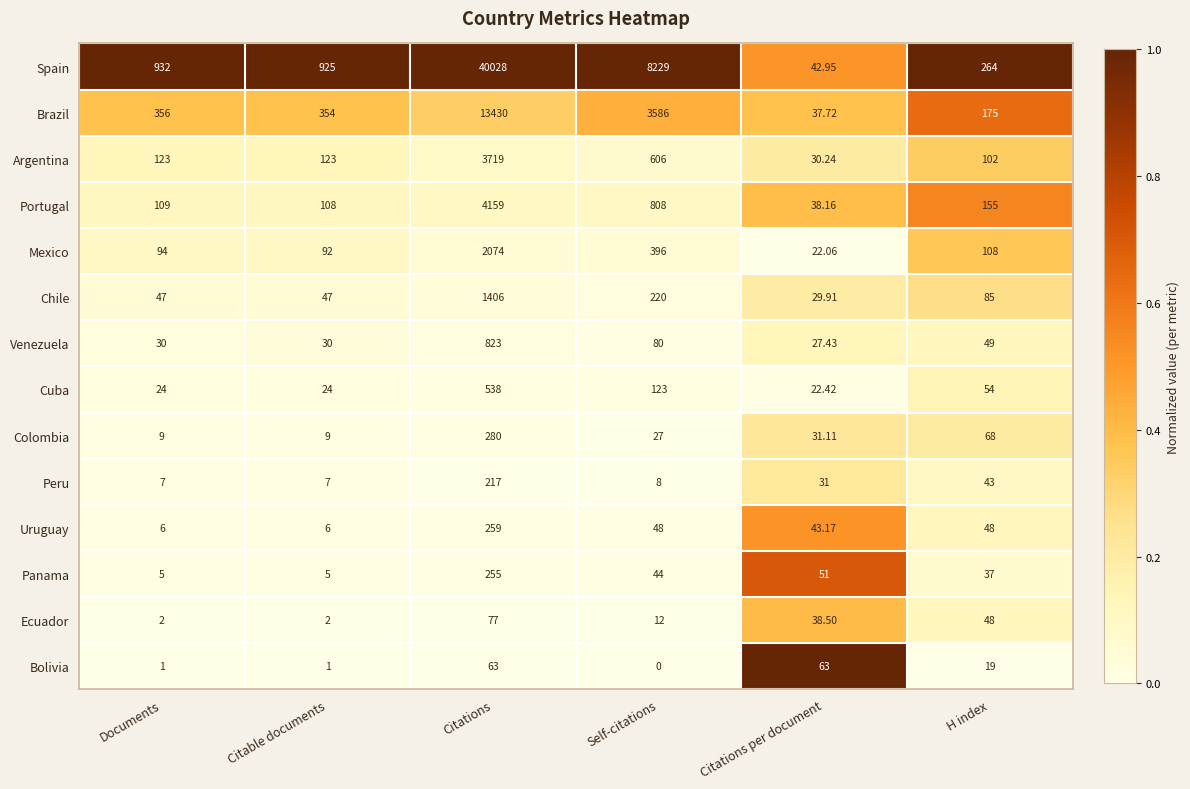

Which category has the highest value in the Venezuela series?

Citations